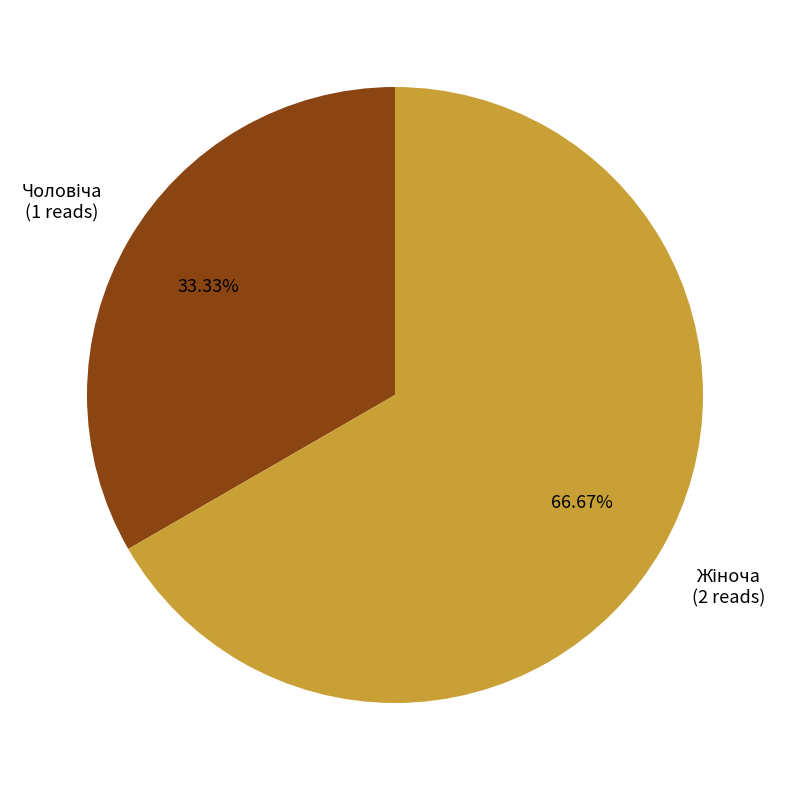

How many segments does this pie chart have?

2